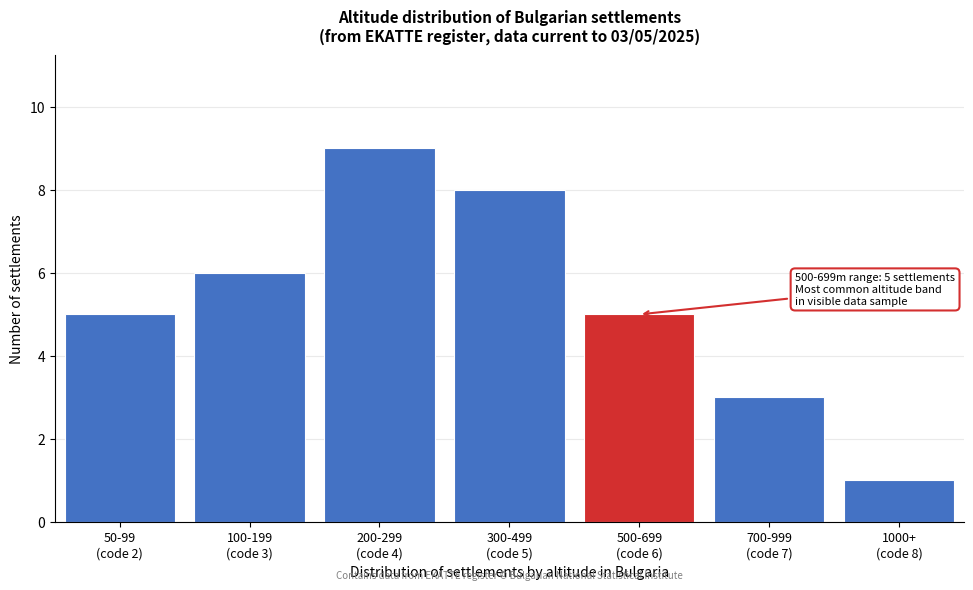

Reading left to right, what are all the values shown in this chart?

5	6	9	8	5	3	1